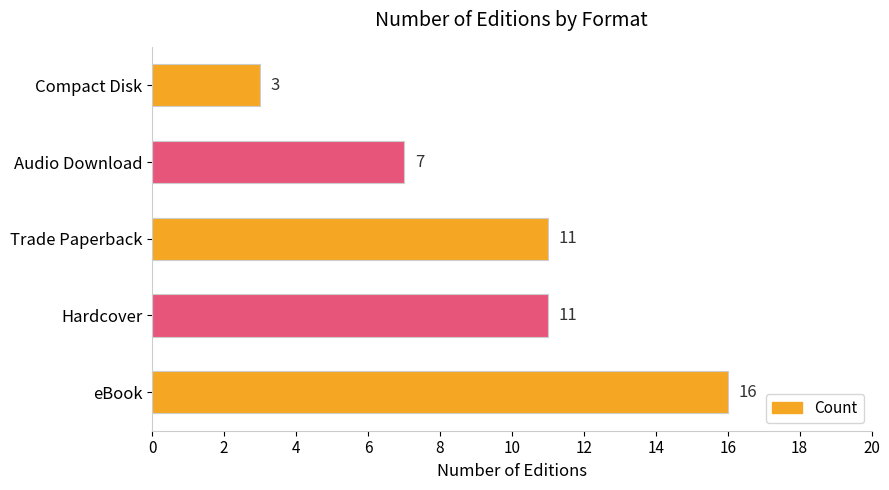

True or false: the data shows 7 at Audio Download.

True